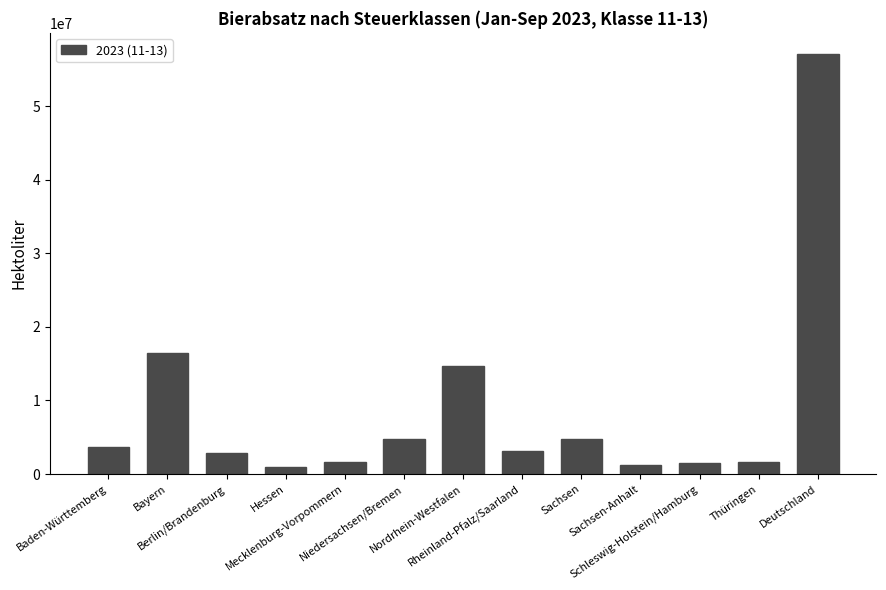

How many series are shown in this chart?

1